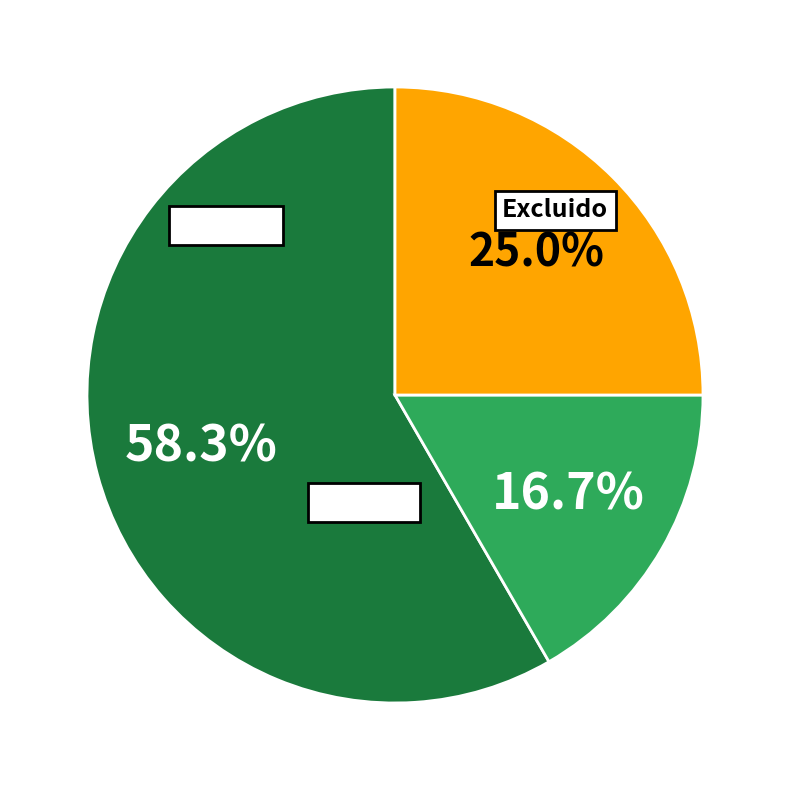

Is there a majority slice in this chart?

Yes